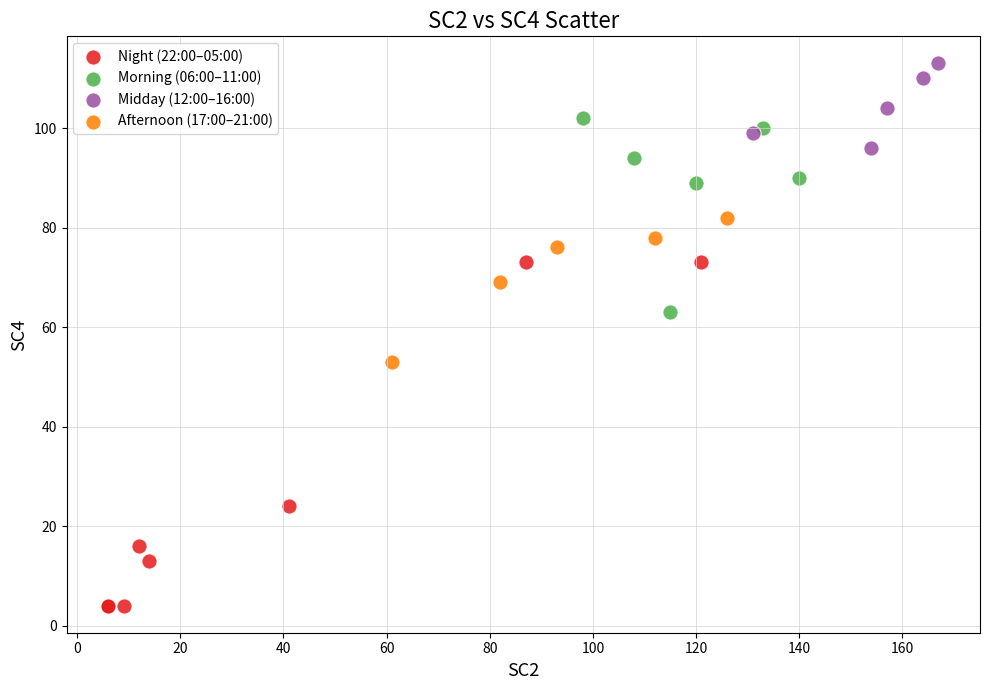

Which series has the largest Y range (max minus min)?

Night (22:00–05:00)